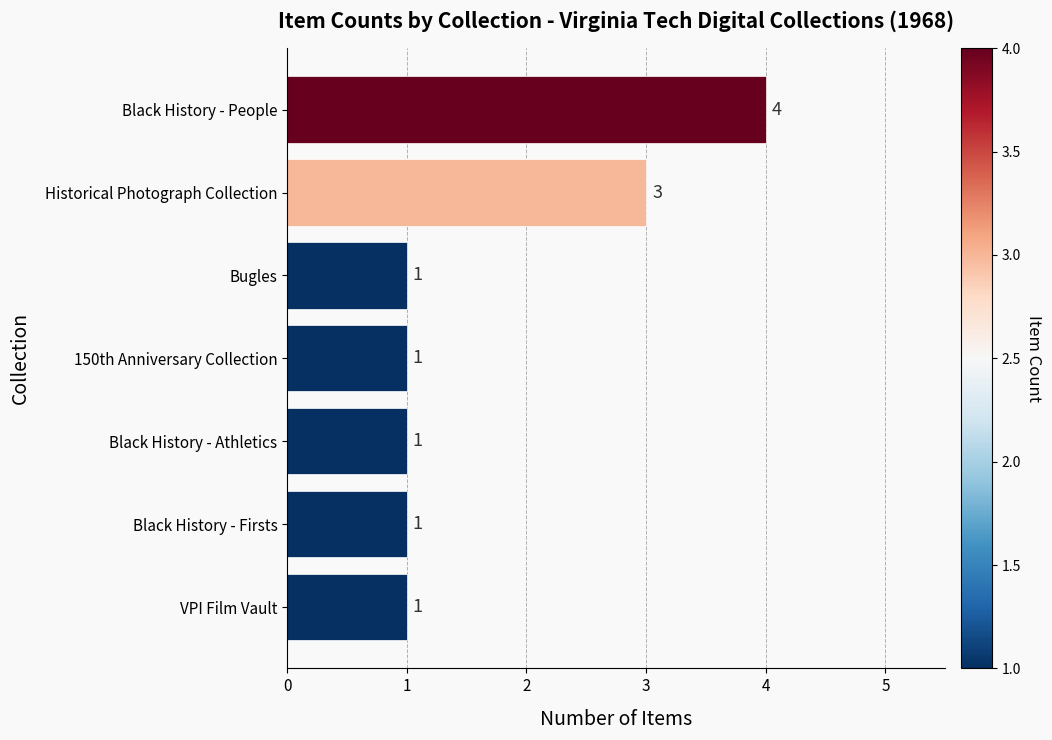

The value at Historical Photograph Collection is 3. True or false?

True